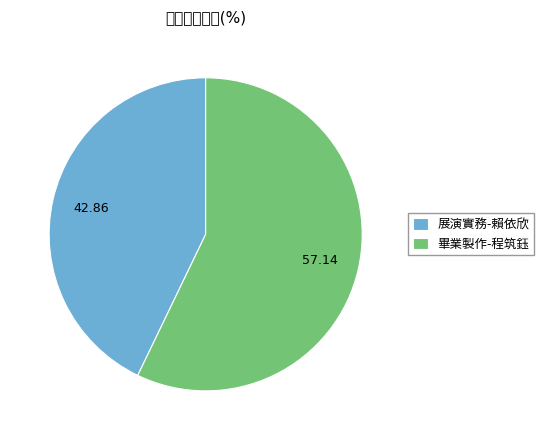

Rank the categories by value from lowest to highest.

展演實務-賴依欣, 畢業製作-程筑鈺